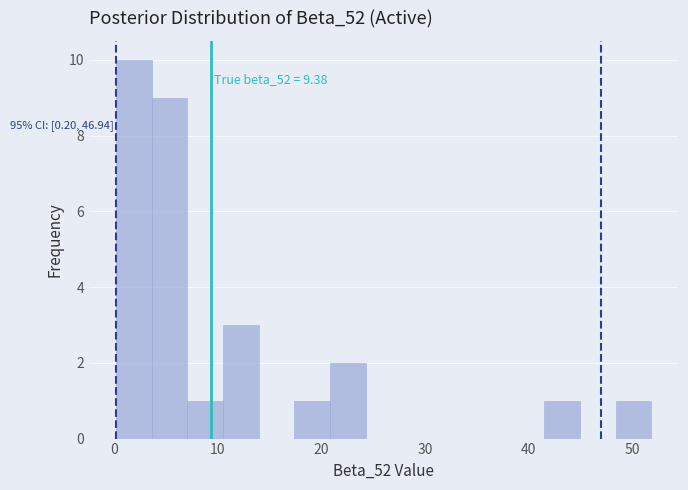

Read against the x-axis, roughly where is the centre of the tallest bar?

2